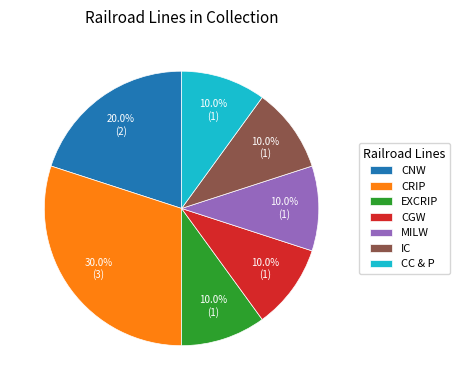

What is the ratio of the value at CRIP to the value at MILW?

3.0